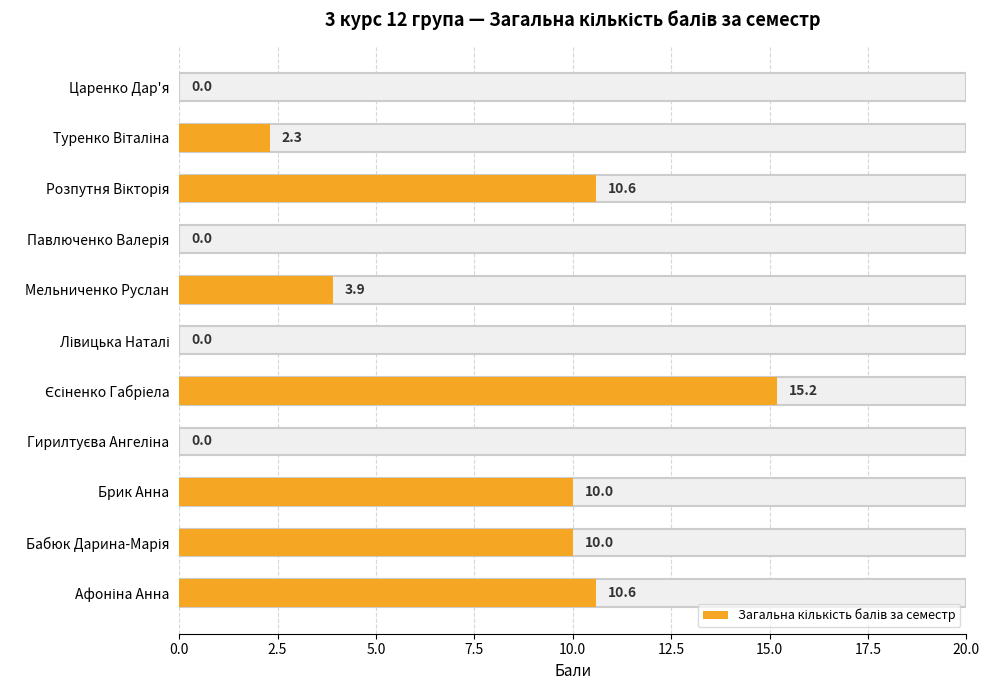

What is the maximum value shown in the chart?

15.2